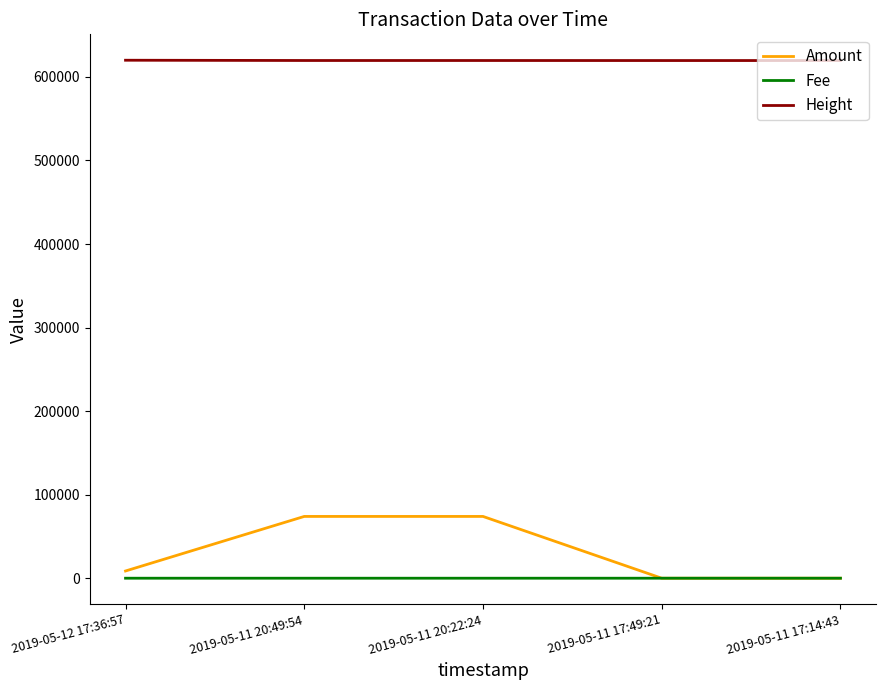

Does the chart display data point markers on the line(s)?

No